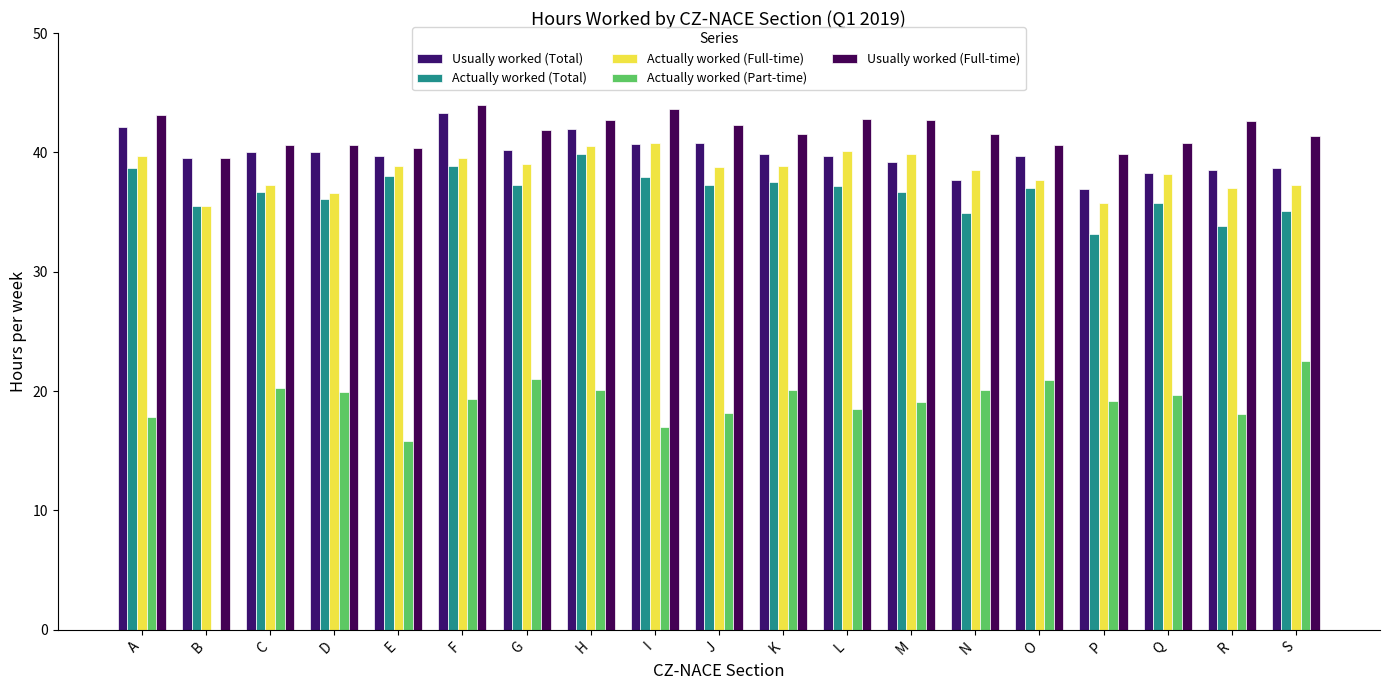

Rank the series by their maximum value, from lowest to highest.

Actually worked (Part-time), Actually worked (Total), Actually worked (Full-time), Usually worked (Total), Usually worked (Full-time)